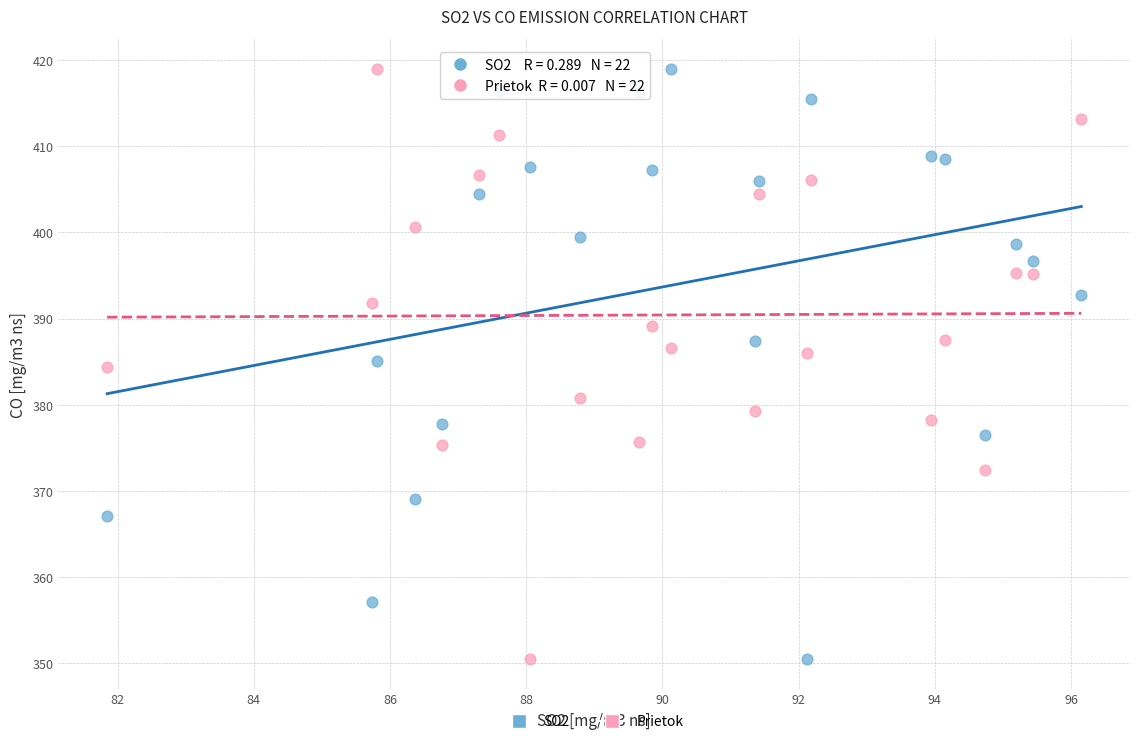

Across all data points, what is the range of Y values (max minus min)?

68.5